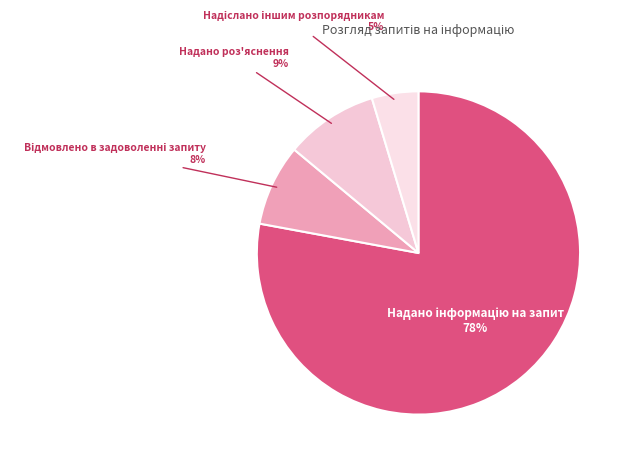

How many segments does this pie chart have?

4